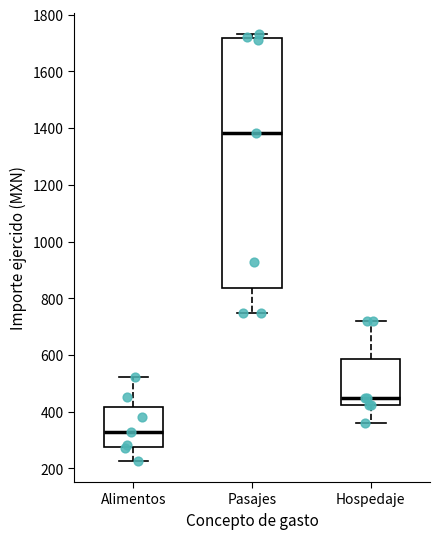

Reading left to right, read every box against the y-axis: the position of its median line, the range the box covers, and the ends of its whiskers. The values are not printed on the chart, so give them approximately, as read against the axis.

Alimentos: median 320, box 280 to 420, whiskers 220 to 520
Pasajes: median 1380, box 840 to 1720, whiskers 740 to 1740
Hospedaje: median 460, box 420 to 580, whiskers 360 to 720